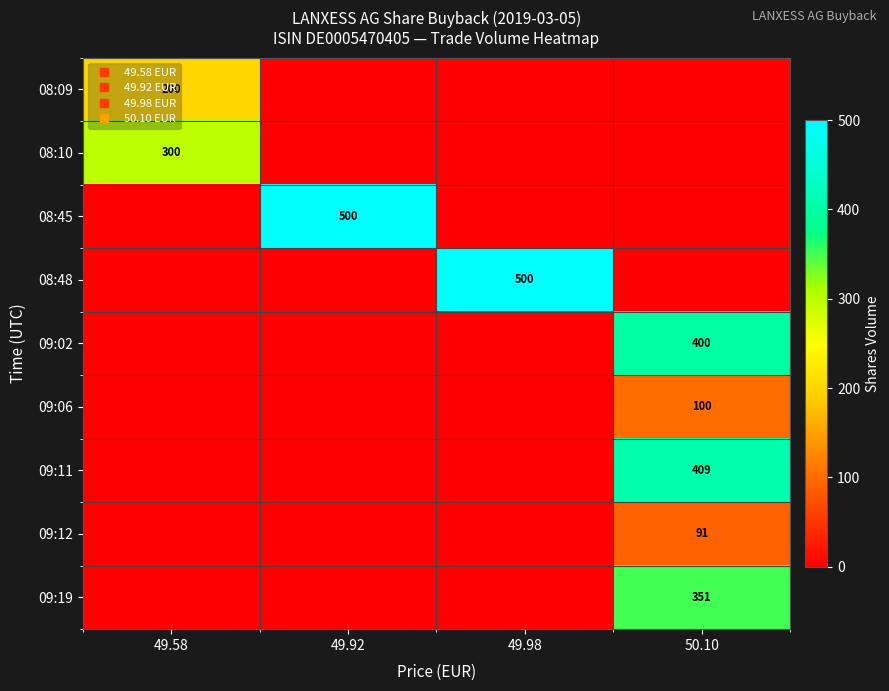

The 08:10 series shows -122 at 49.98. True or false?

False